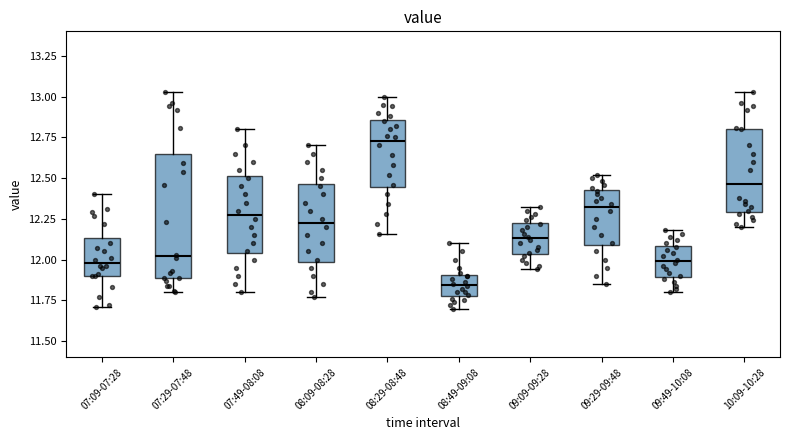

Reading left to right, transcribe this box plot: for each box, give where its median line is, the range the box spans, and where its two whiskers end, as read against the y-axis. The values are not printed on the chart, so give them approximately, as read against the axis.

07:09-07:28: median 12.00, box 11.90 to 12.15, whiskers 11.70 to 12.40
07:29-07:48: median 12.00, box 11.90 to 12.65, whiskers 11.80 to 13.05
07:49-08:08: median 12.30, box 12.05 to 12.50, whiskers 11.80 to 12.80
08:09-08:28: median 12.25, box 12.00 to 12.45, whiskers 11.75 to 12.70
08:29-08:48: median 12.75, box 12.45 to 12.85, whiskers 12.15 to 13.00
08:49-09:08: median 11.85, box 11.80 to 11.90, whiskers 11.70 to 12.10
09:09-09:28: median 12.15, box 12.05 to 12.25, whiskers 11.95 to 12.30
09:29-09:48: median 12.30, box 12.10 to 12.45, whiskers 11.85 to 12.50
09:49-10:08: median 12.00, box 11.90 to 12.10, whiskers 11.80 to 12.20
10:09-10:28: median 12.45, box 12.30 to 12.80, whiskers 12.20 to 13.05